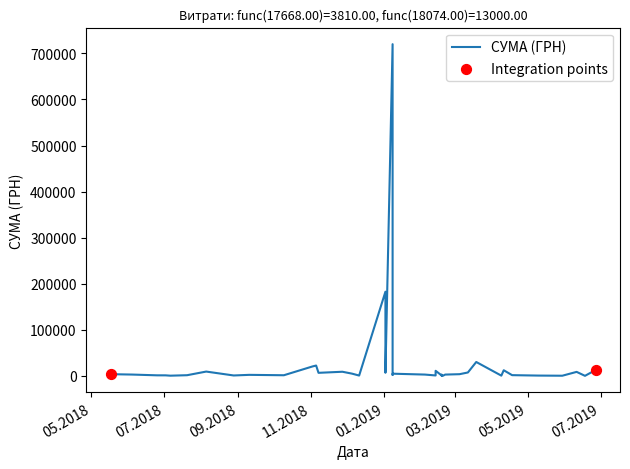

Between 09.10.2018 and 06.07.2018, which is larger?

09.10.2018